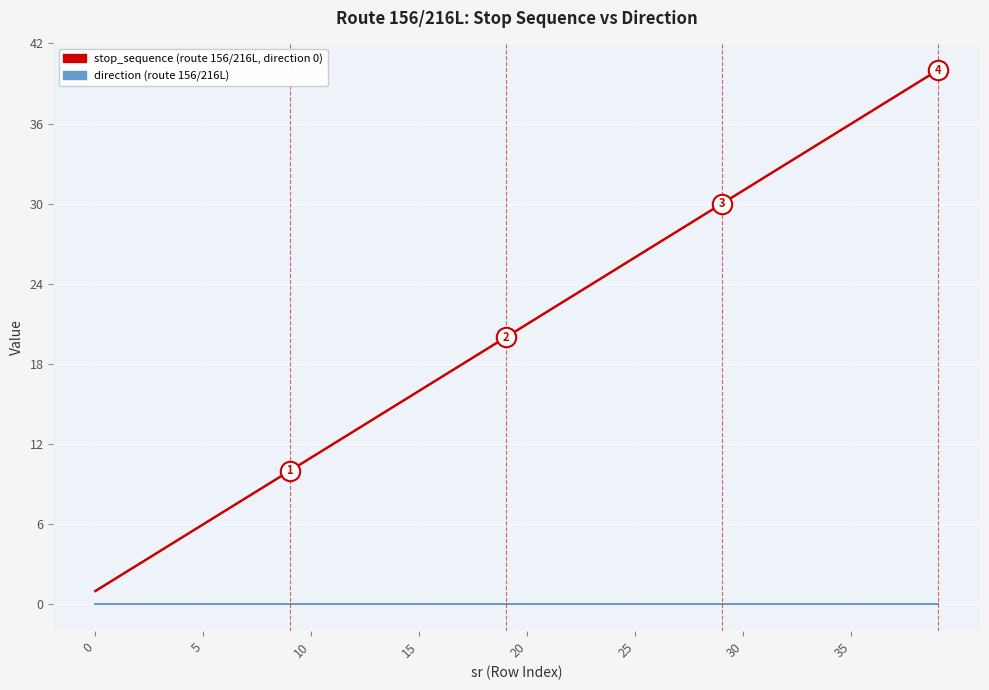

What is the maximum value shown in the chart?

40